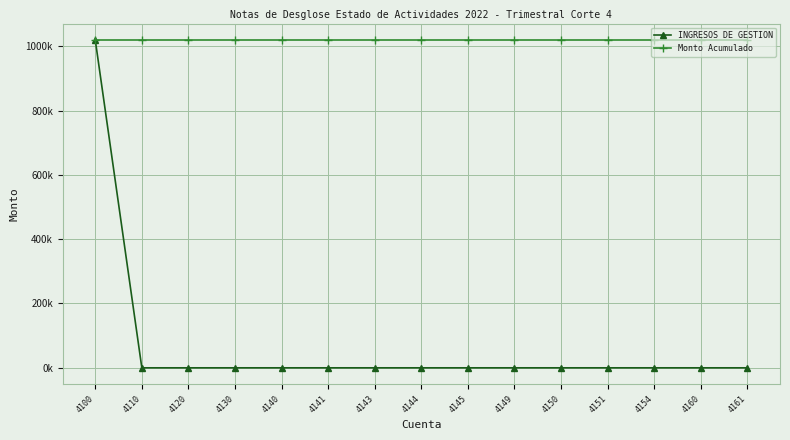

What are all the series names shown in the legend?

INGRESOS DE GESTION, Monto Acumulado